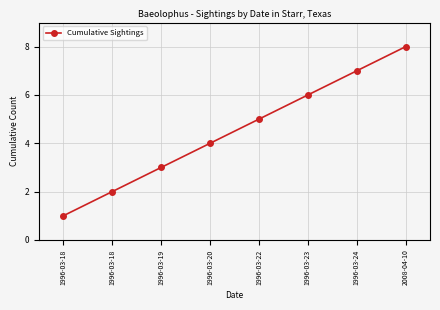

Is this an area chart (filled region under the line)?

No